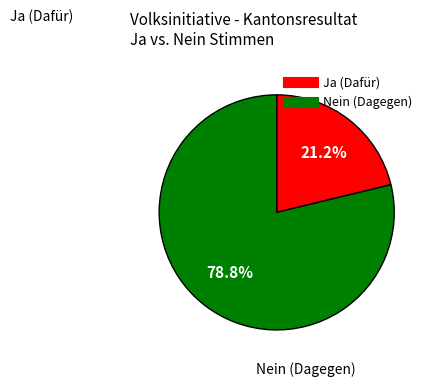

To the nearest percent, what portion does Ja represent?

21%